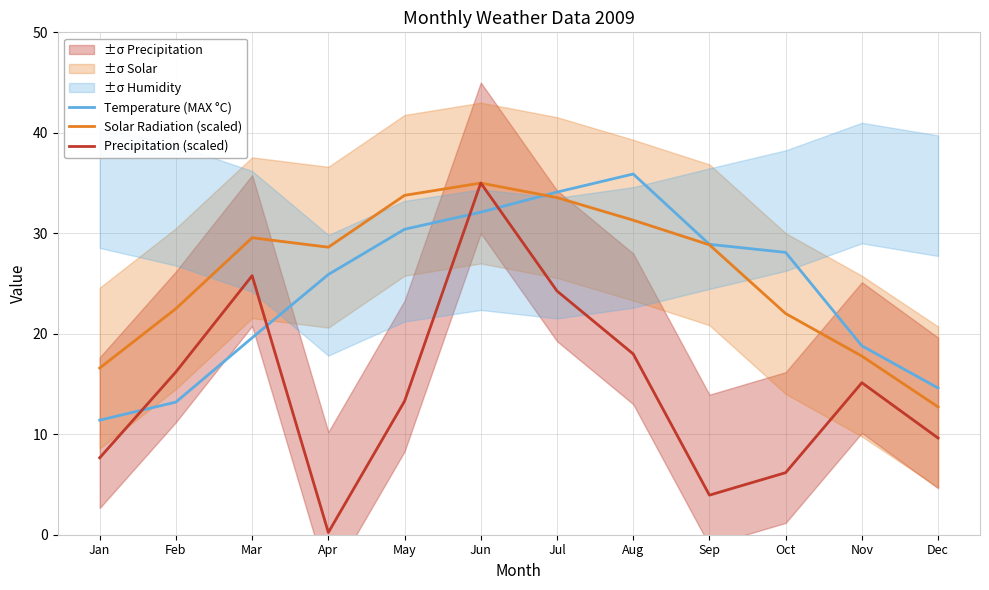

Reading left to right, extract all data points from this chart.

Temperature (MAX °C): Jan=11.4	Feb=13.2	Mar=19.6	Apr=25.9	May=30.4	Jun=32.1	Jul=34.1	Aug=35.9	Sep=28.9	Oct=28.1	Nov=18.8	Dec=14.6
Solar Radiation (scaled): Jan=16.6	Feb=22.5	Mar=29.6	Apr=28.6	May=33.8	Jun=35.0	Jul=33.6	Aug=31.3	Sep=28.9	Oct=22.0	Nov=17.8	Dec=12.7
Precipitation (scaled): Jan=7.7	Feb=16.2	Mar=25.8	Apr=0.2	May=13.3	Jun=35.0	Jul=24.3	Aug=18.0	Sep=3.9	Oct=6.2	Nov=15.1	Dec=9.6